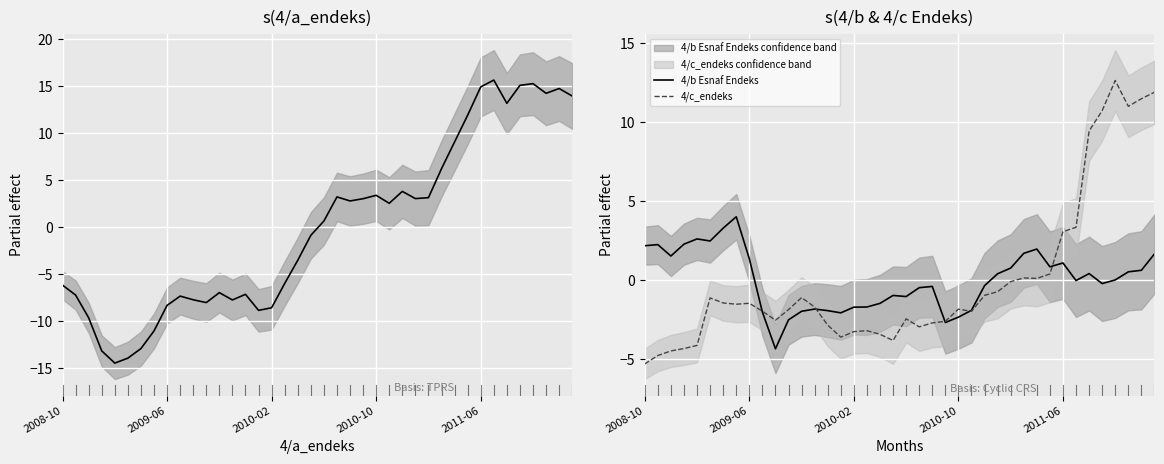

Is this an area chart (filled region under the line)?

No